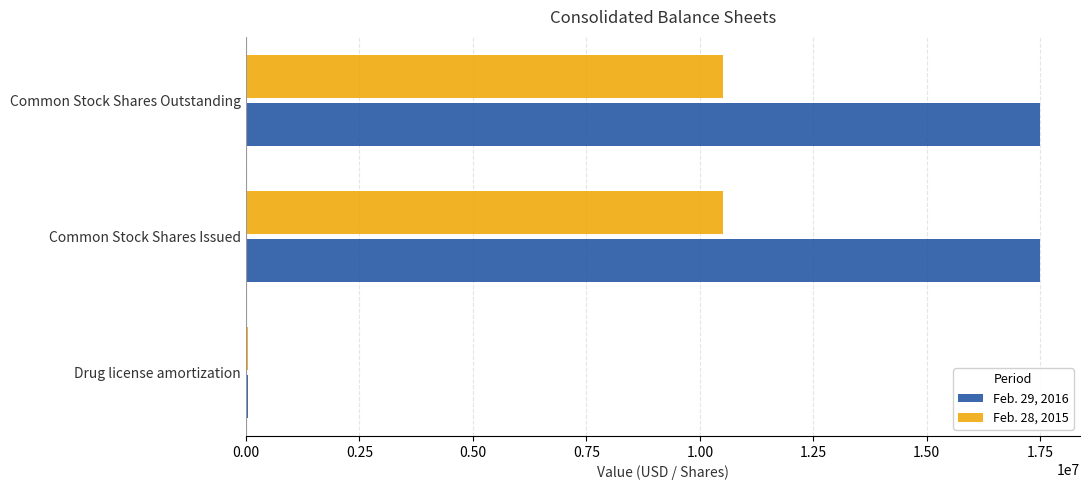

Which series has the largest total across all categories?

Feb. 29, 2016